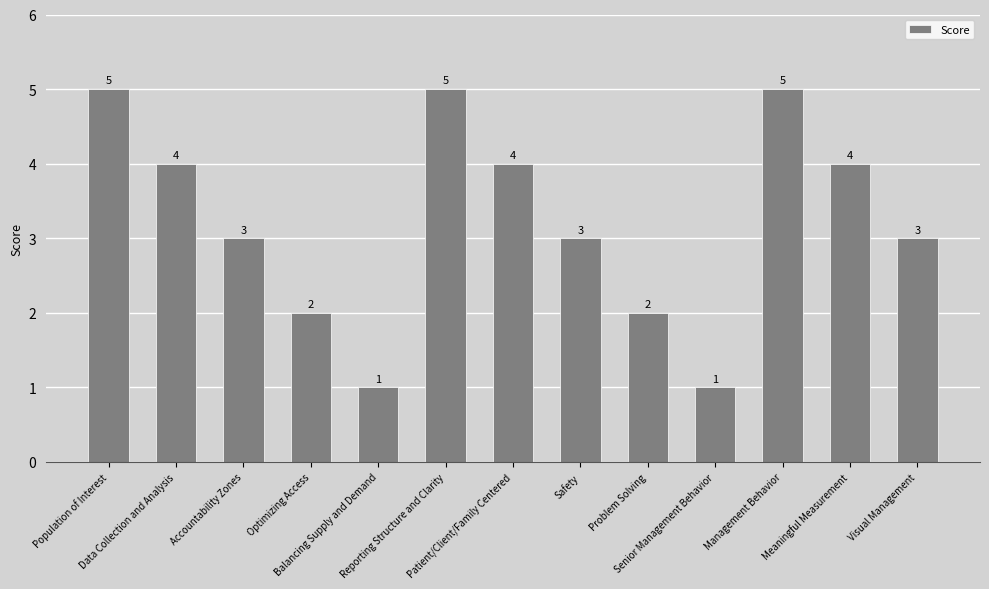

What is the label of the 6th bar from the left?

Reporting Structure and Clarity